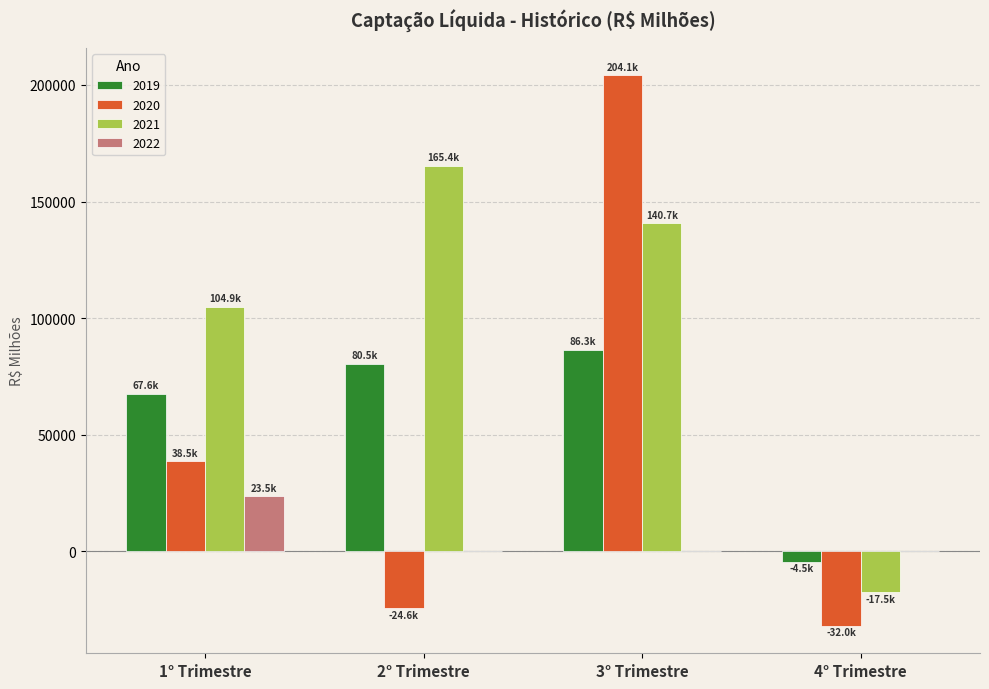

Count the number of categories in the chart.

4